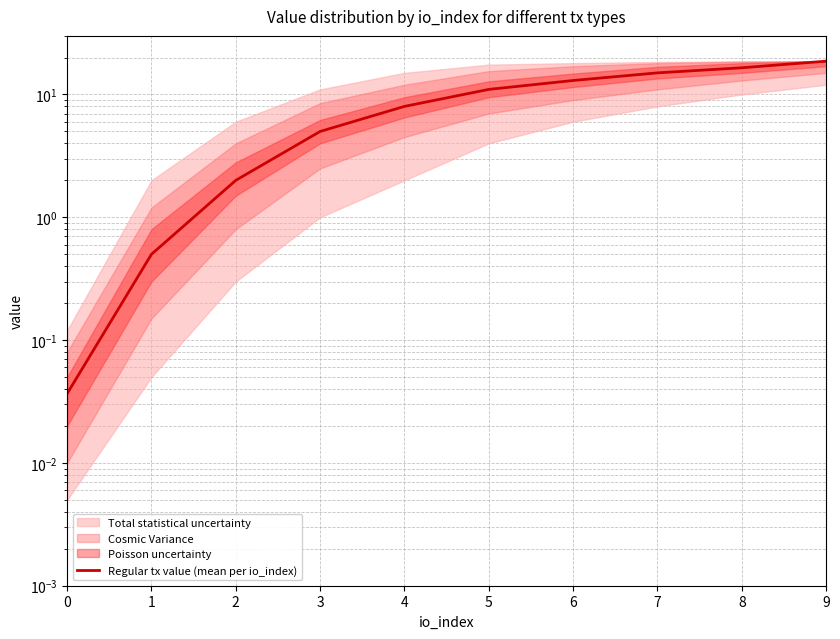

The chart shows a value of 0.0 at 0. True or false?

False